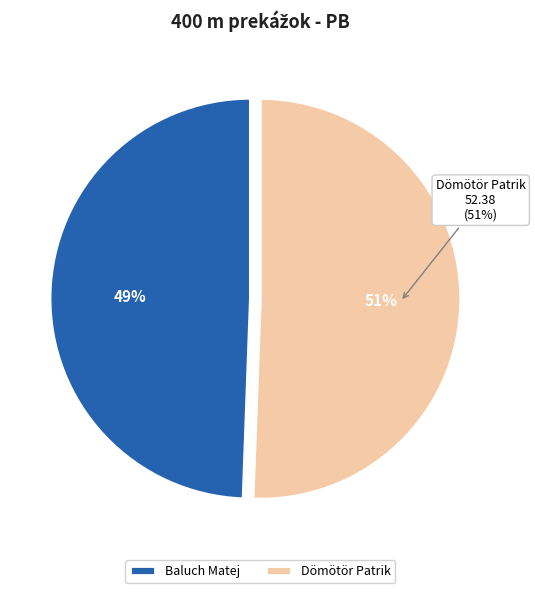

Is the sum of Dömötör Patrik and Baluch Matej greater than half?

Yes